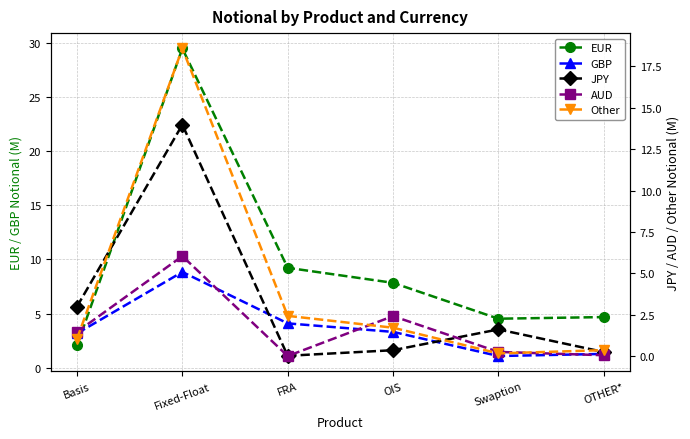

Which label corresponds to the largest value in the chart?

Fixed-Float